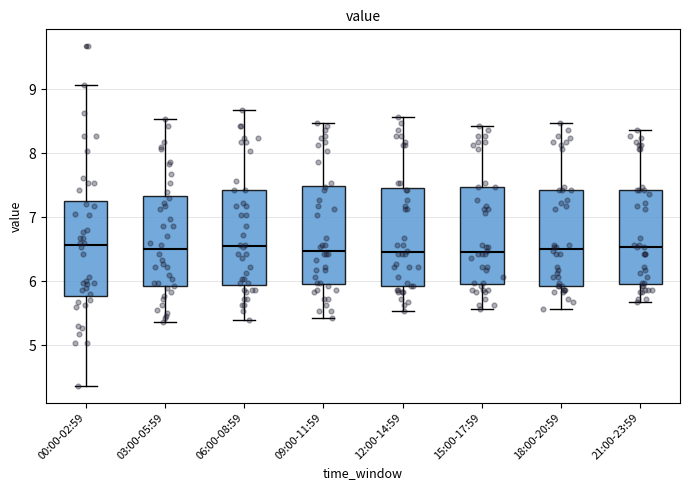

Reading left to right, read every box against the y-axis: the position of its median line, the range the box covers, and the ends of its whiskers. The values are not printed on the chart, so give them approximately, as read against the axis.

00:00-02:59: median 6.6, box 5.8 to 7.3, whiskers 4.4 to 9.1
03:00-05:59: median 6.5, box 5.9 to 7.3, whiskers 5.4 to 8.5
06:00-08:59: median 6.6, box 5.9 to 7.4, whiskers 5.4 to 8.7
09:00-11:59: median 6.5, box 6.0 to 7.5, whiskers 5.4 to 8.5
12:00-14:59: median 6.5, box 5.9 to 7.5, whiskers 5.5 to 8.6
15:00-17:59: median 6.5, box 6.0 to 7.5, whiskers 5.6 to 8.4
18:00-20:59: median 6.5, box 5.9 to 7.4, whiskers 5.6 to 8.5
21:00-23:59: median 6.5, box 6.0 to 7.4, whiskers 5.7 to 8.4